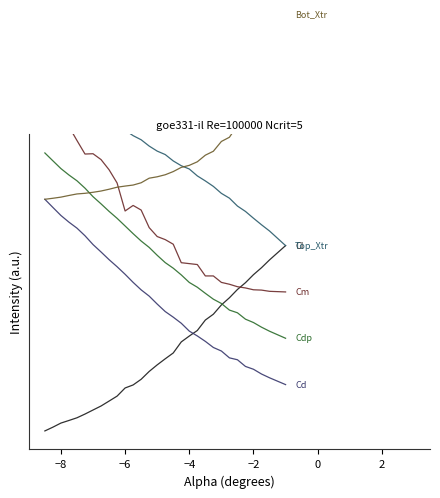

At how many categories does at least one series exceed 0?

30